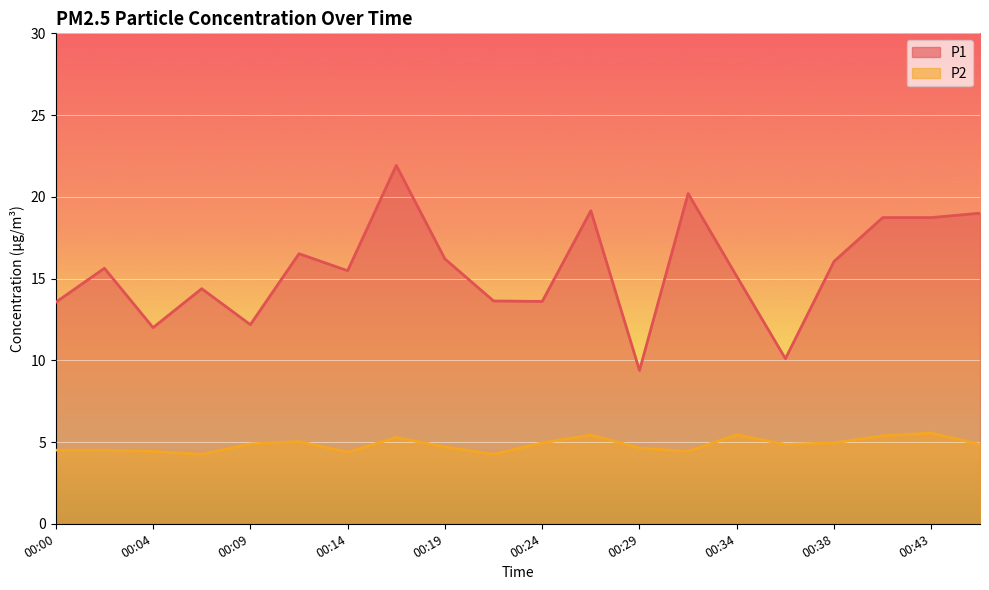

True or false: P1 and P2 intersect in this chart.

False